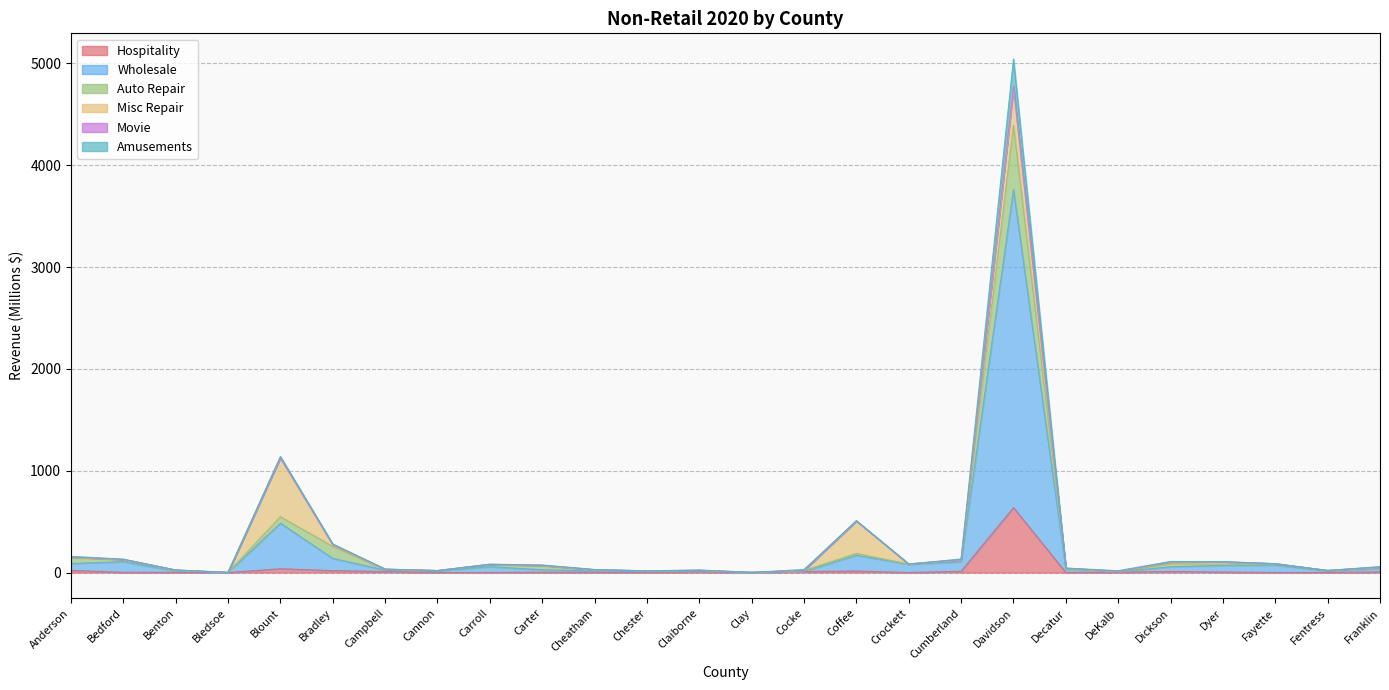

At which category is the sum across all series the highest?

Davidson